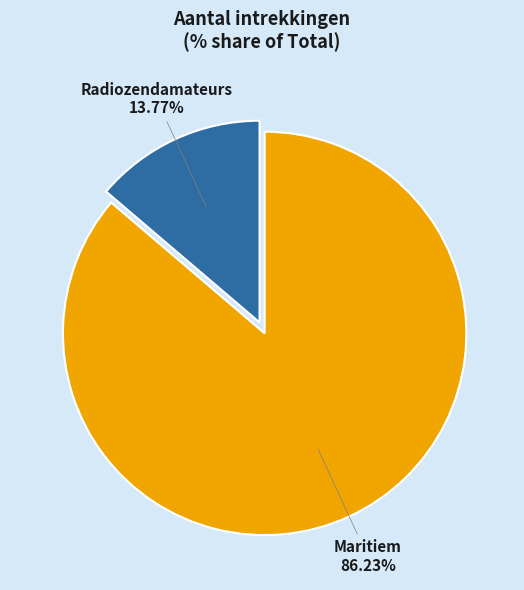

Do Maritiem and Radiozendamateurs together represent more than half of the pie?

Yes